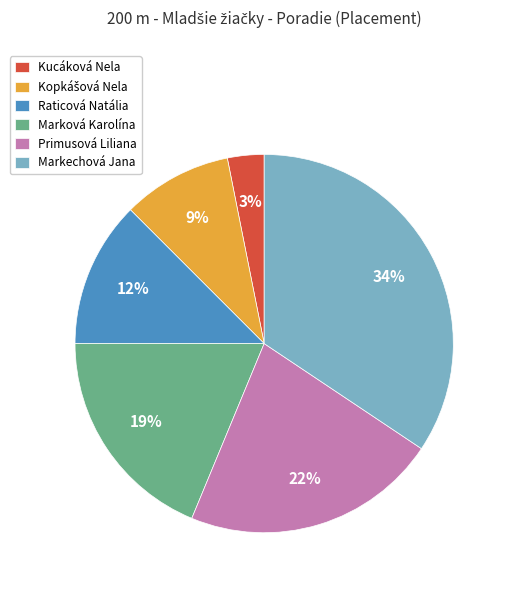

Between Raticová Natália and Primusová Liliana, which is larger?

Primusová Liliana